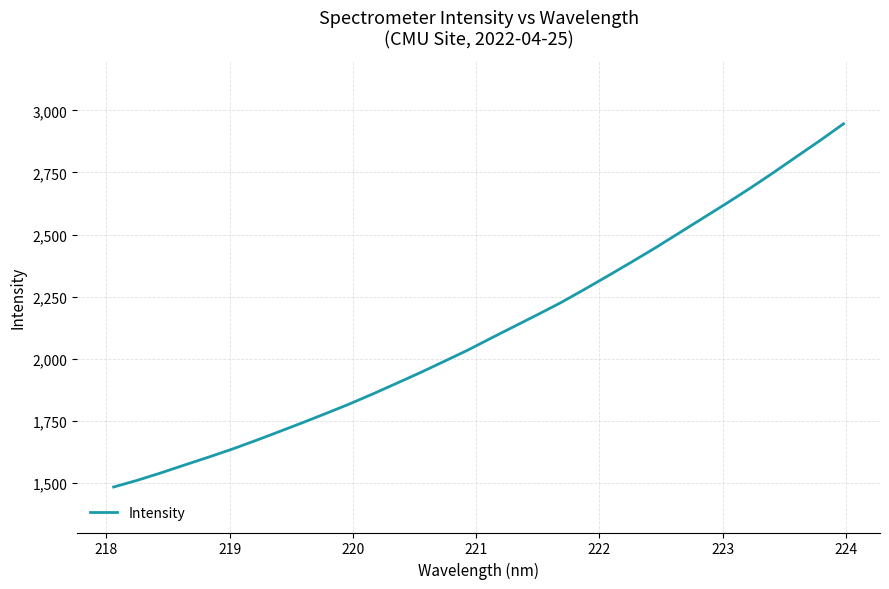

True or false: there are more than 1 points higher than both neighbors.

False